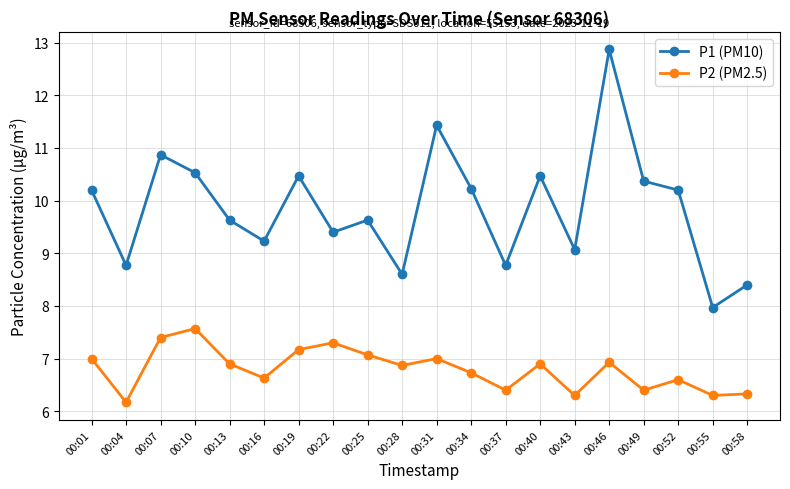

Is it true that P2 (PM2.5) equals 8.5 at 00:04?

False